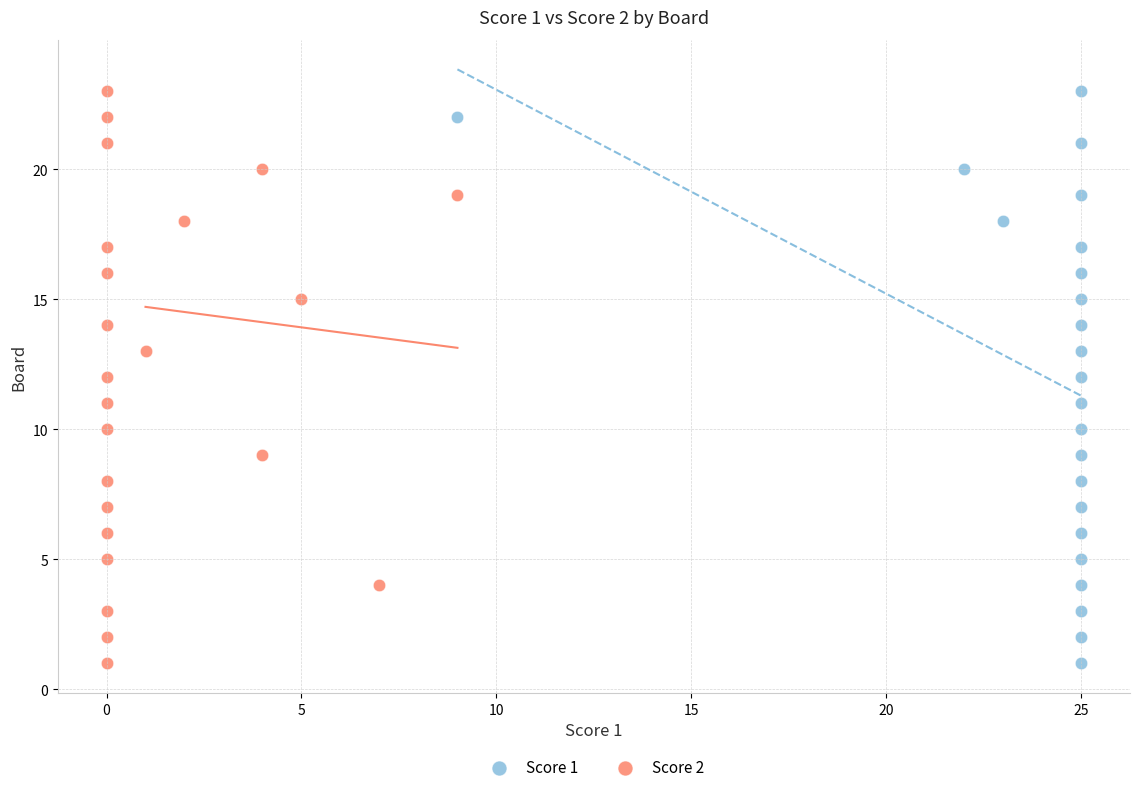

What are all the series names shown in the legend?

Score 1, Score 2